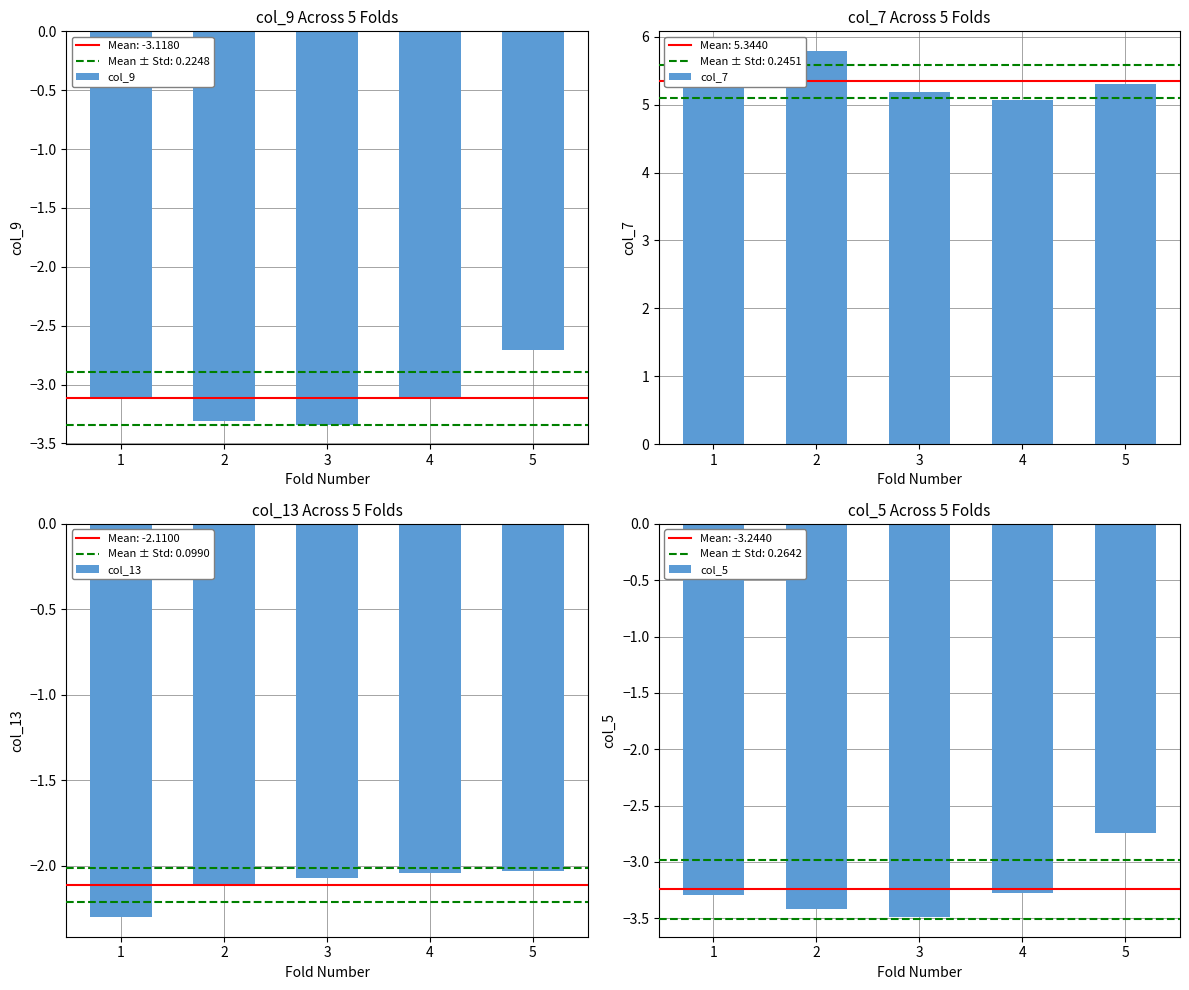

What is the average value of the col_13 series?

-2.1